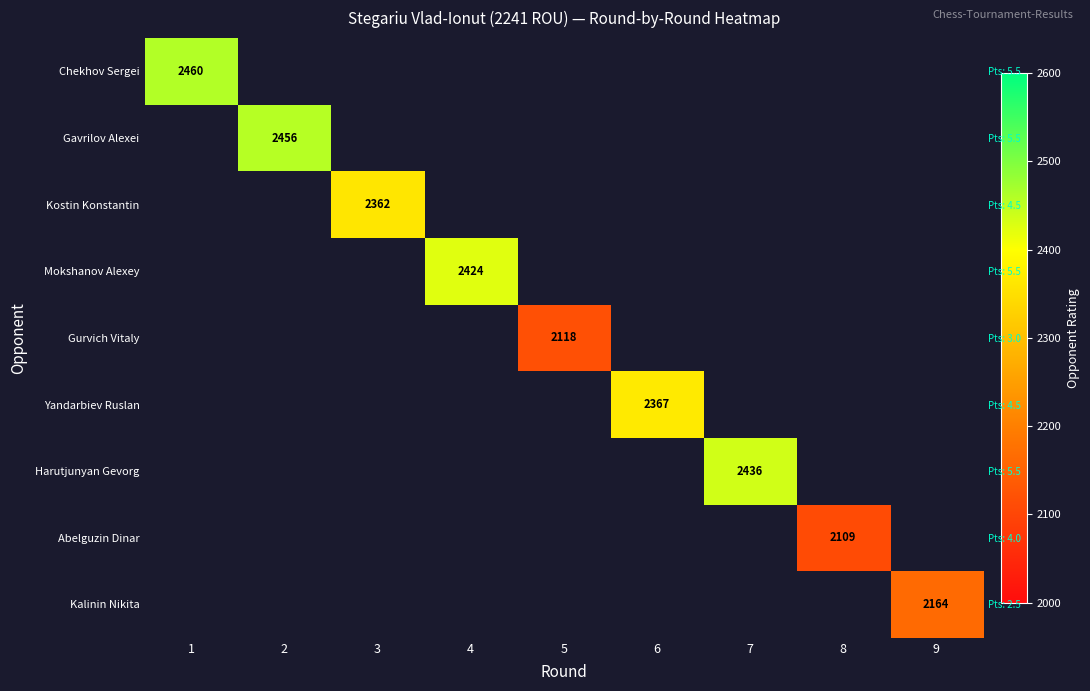

Count the number of data series in this chart.

9